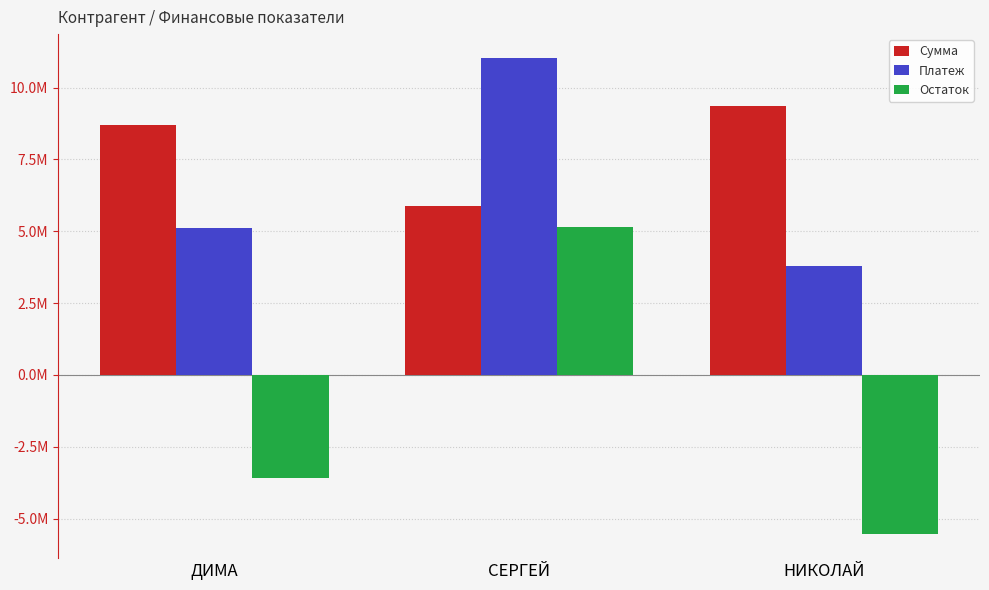

Rank the categories by Сумма value from lowest to highest.

СЕРГЕЙ, ДИМА, НИКОЛАЙ